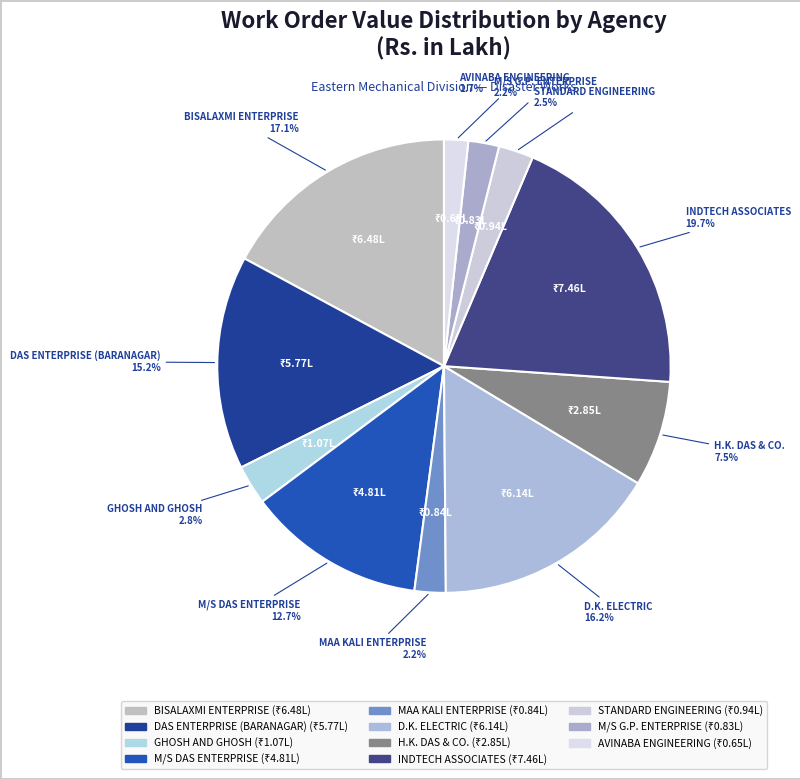

Is the sum of DAS ENTERPRISE (BARANAGAR) and AVINABA ENGINEERING greater than half?

No